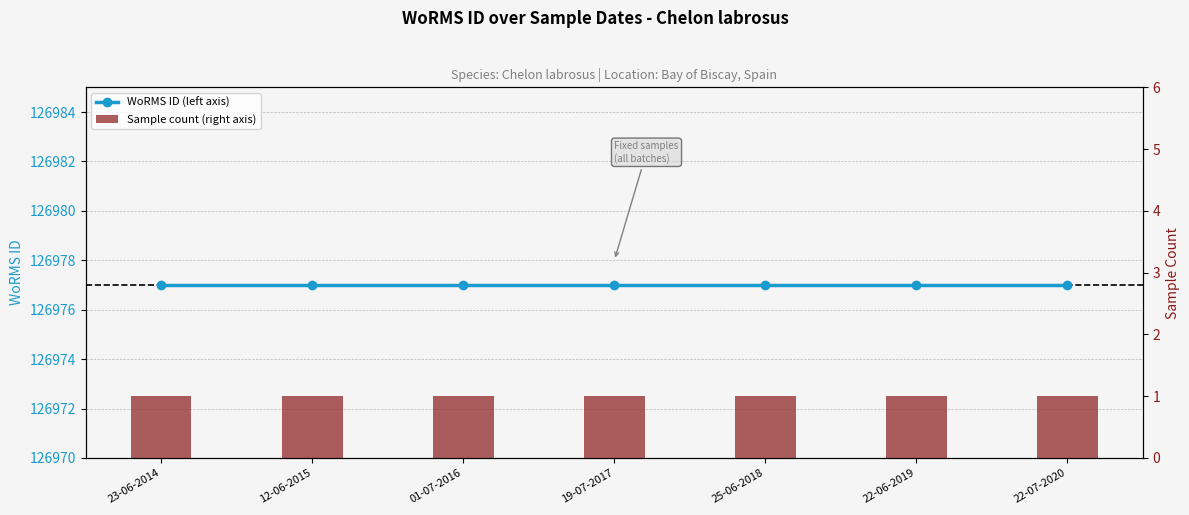

List the series in order of their peak value, lowest first.

Sample count (right axis), WoRMS ID (left axis)